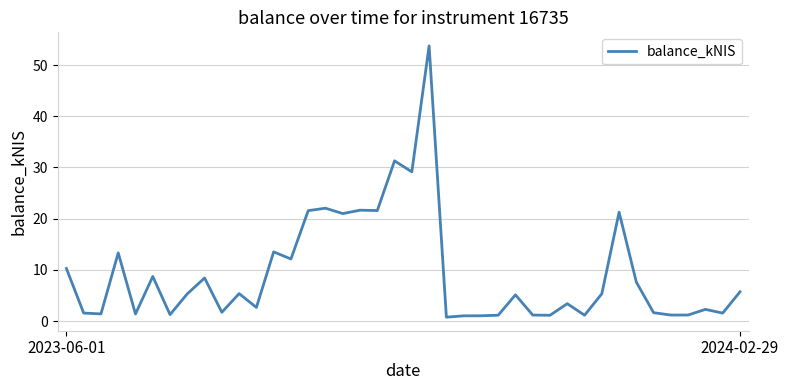

What is the greatest value displayed?

53.8